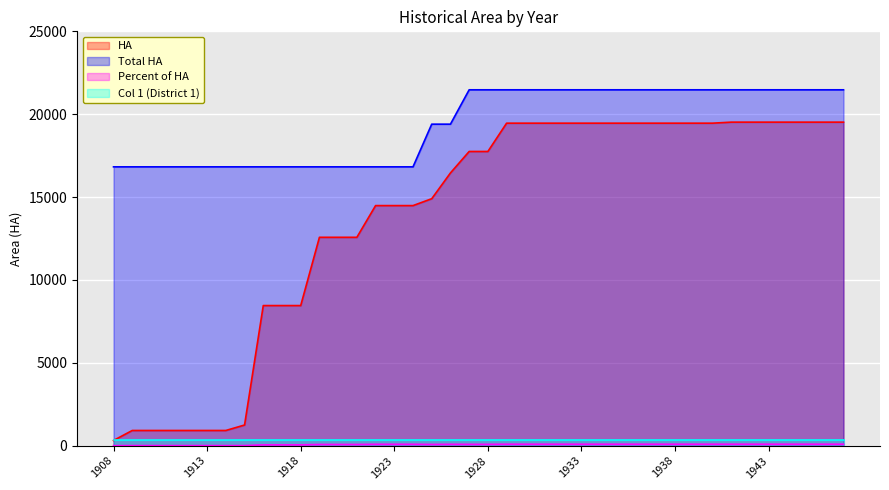

What is the minimum value shown in the chart?

1.9